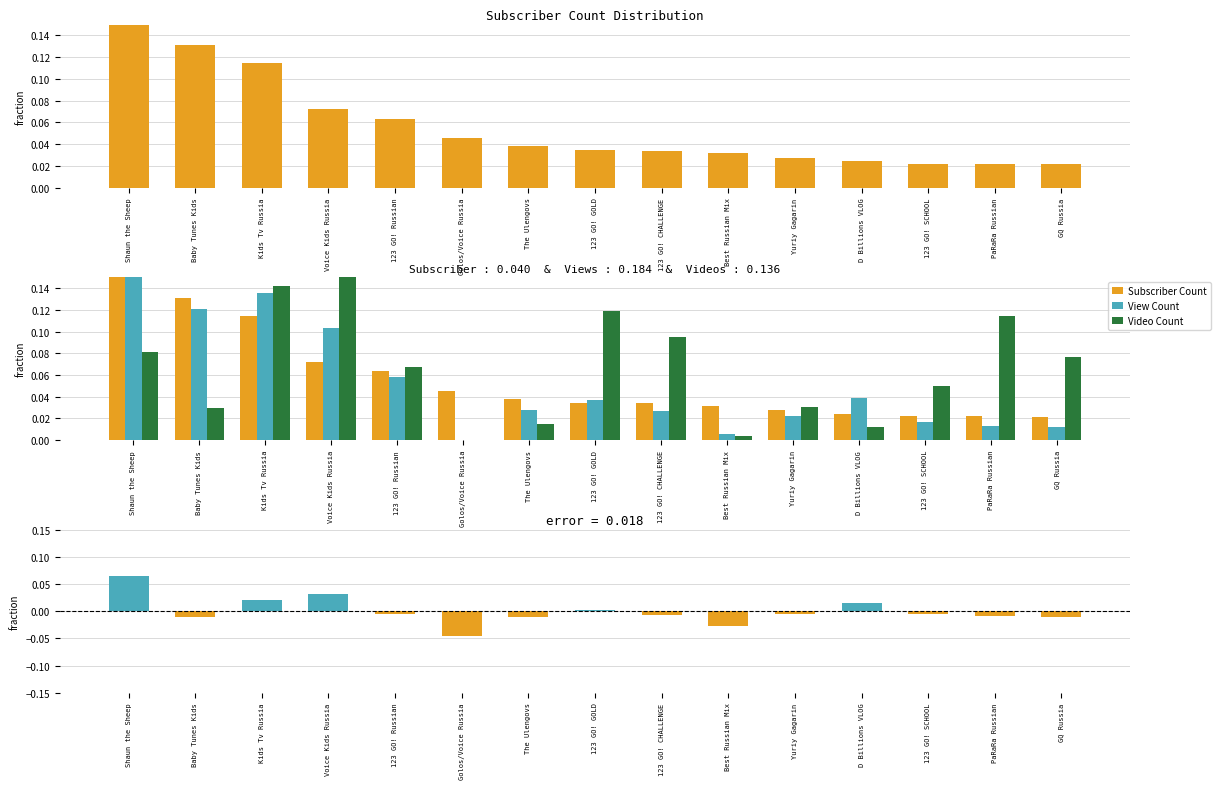

The value of Video Count at 123 GO! Russian is 0.1. True or false?

True